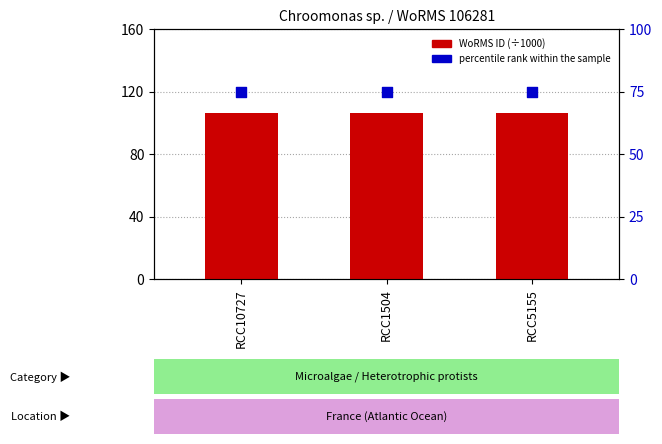

Which series has the largest total across all categories?

WoRMS ID (÷1000)